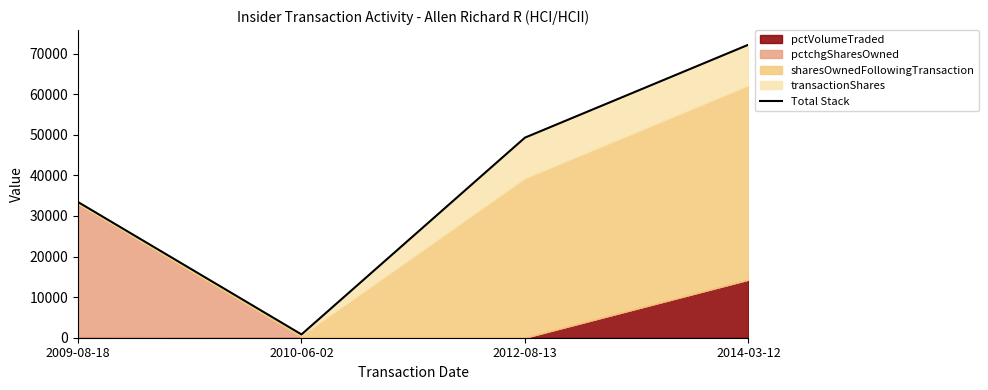

How many lines are shown in the chart?

1